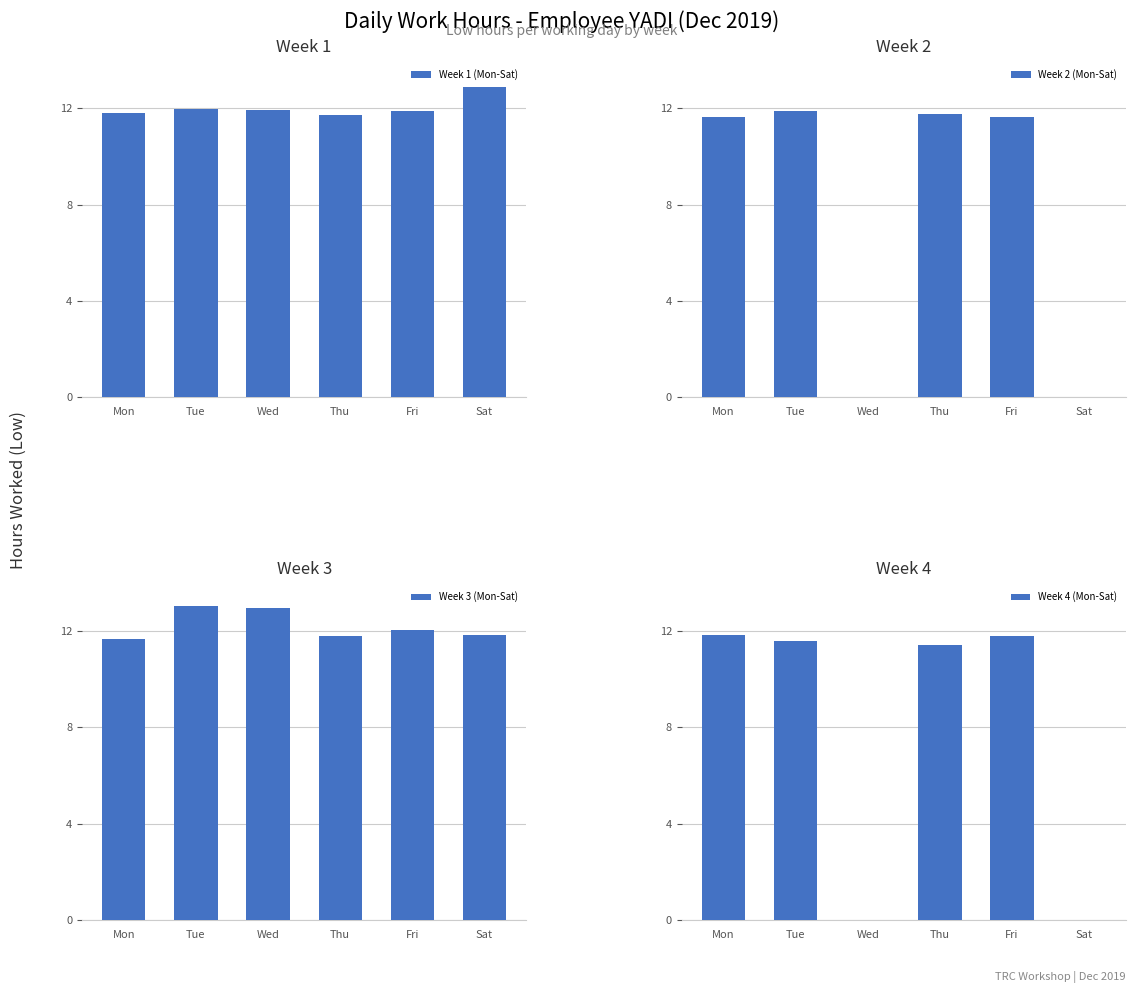

The value of Week 4 (Mon-Sat) at Mon is 11.8. True or false?

True